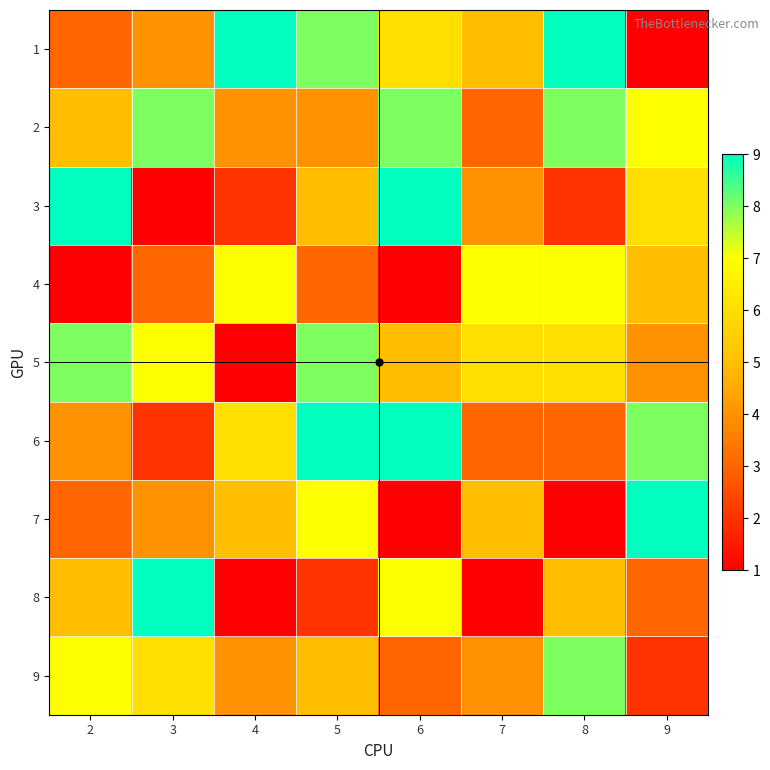

At which category is the sum across all series the highest?

5